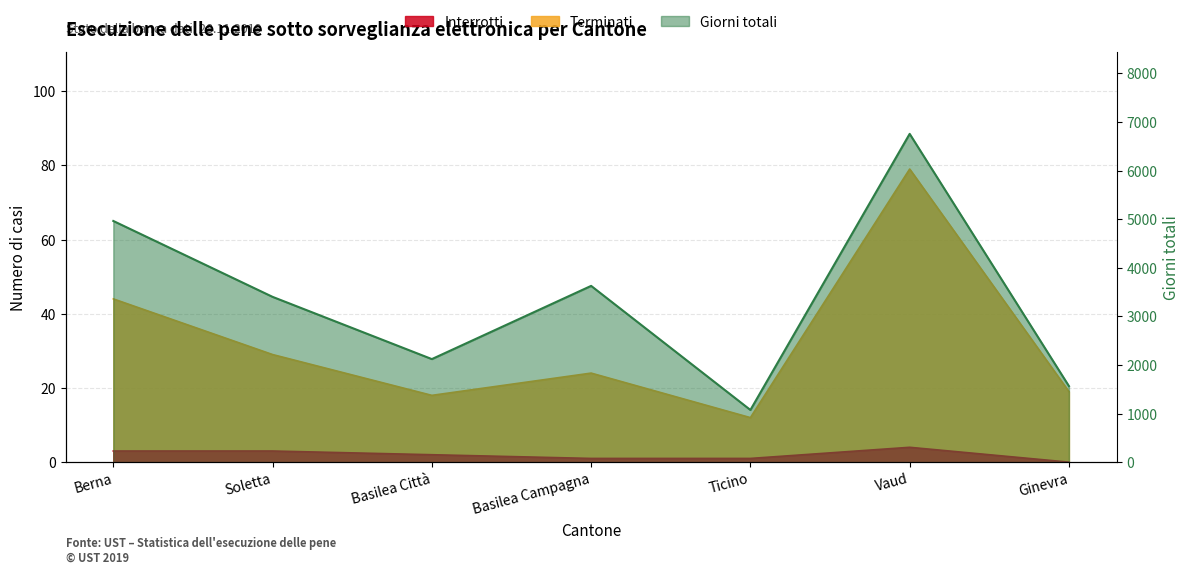

What is the label of the 2nd point from the right?

Vaud